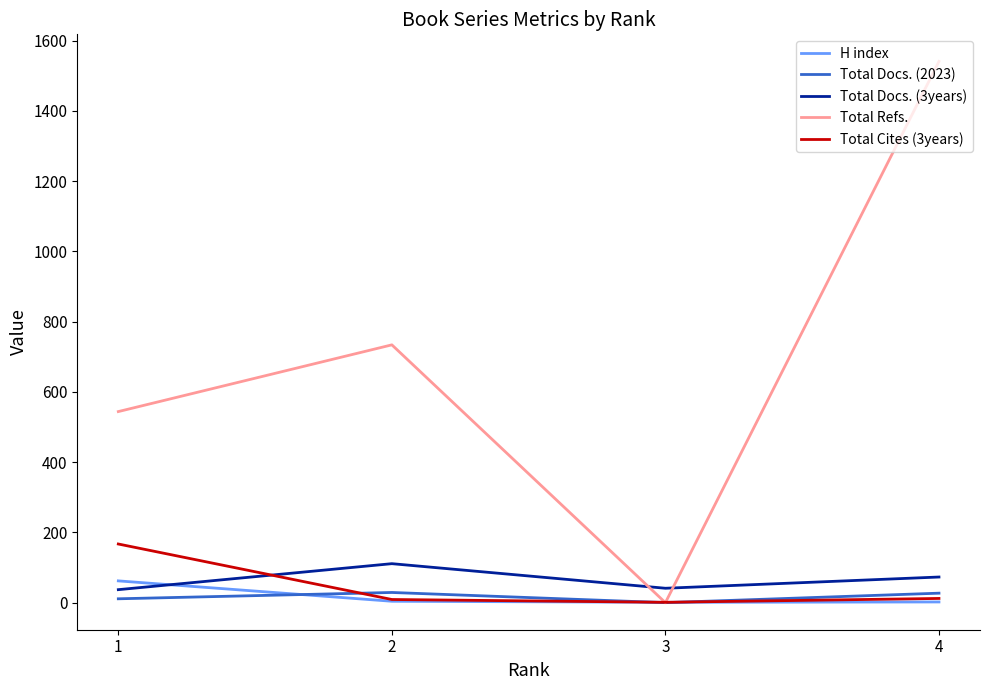

Does the chart have visible grid lines?

No